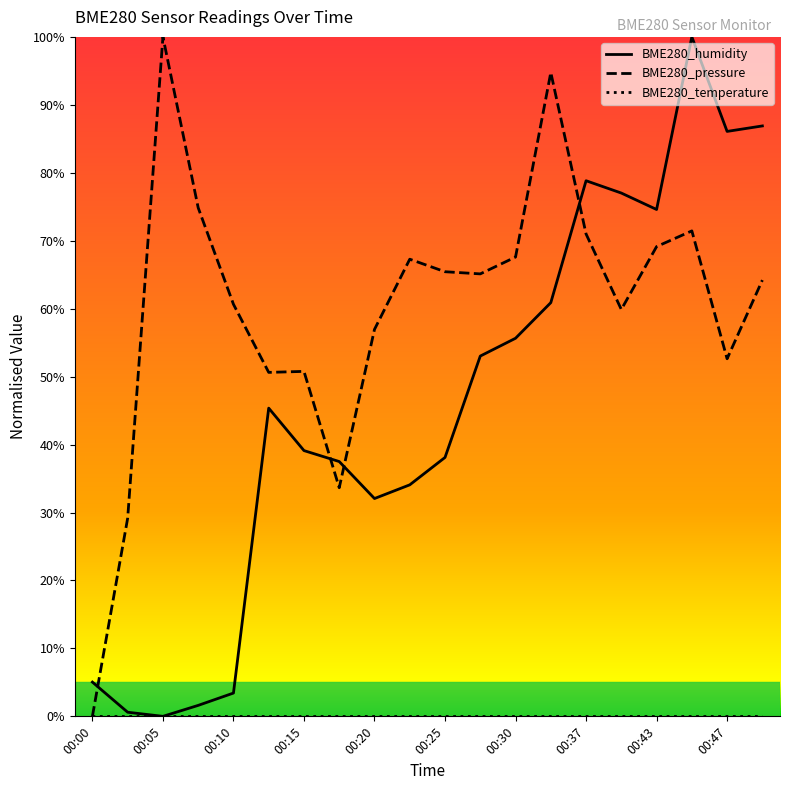

How many times do BME280_pressure and BME280_humidity cross each other?

4